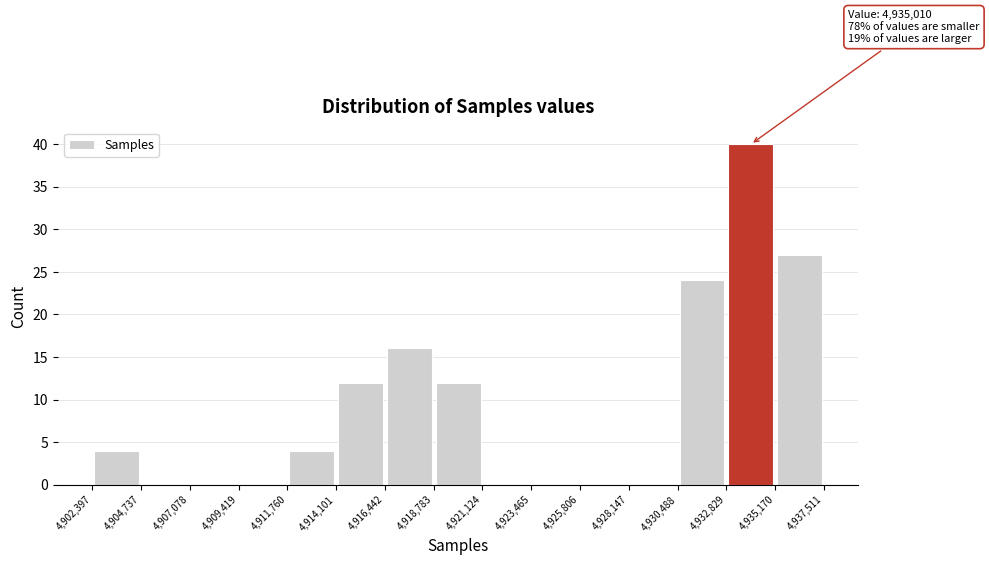

Over which range of the x-axis is the bar tallest?

4,932,829 to 4,935,170